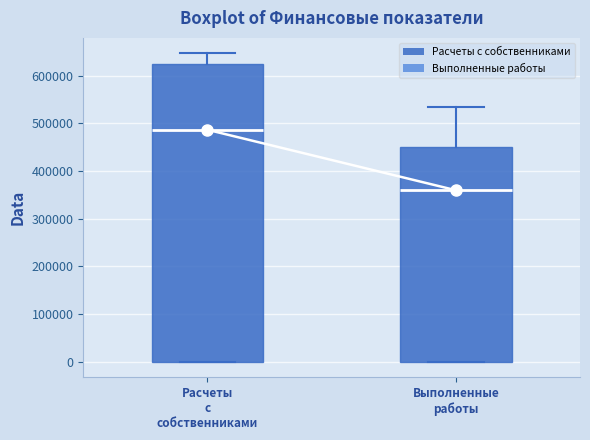

Which box has the lowest median line?

Выполненные работы